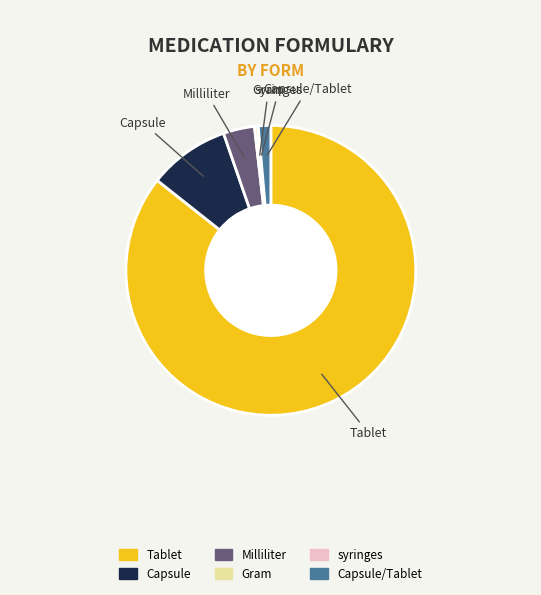

Does any single category account for the majority?

Yes